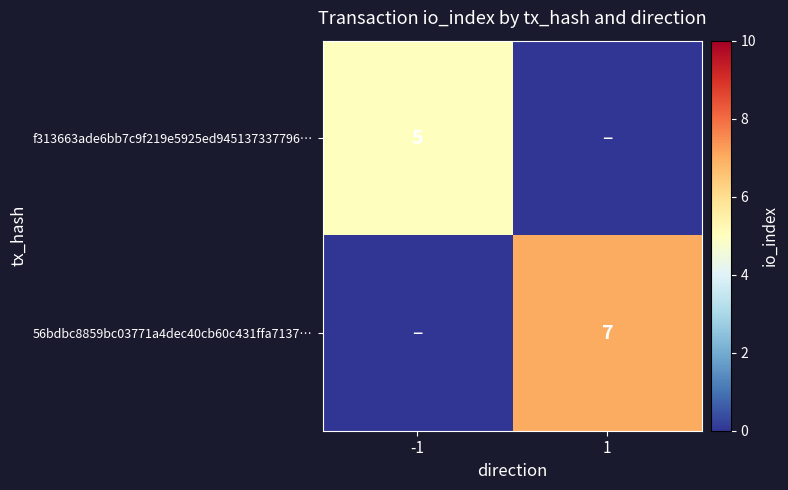

The f313663ade6bb7c9f219e5925ed945137337796… series shows 5 at -1. True or false?

True